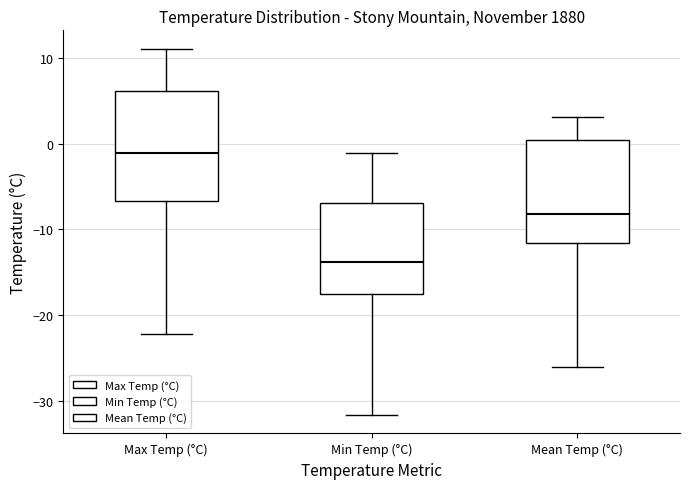

Which box's median line is the highest?

Max Temp (°C)